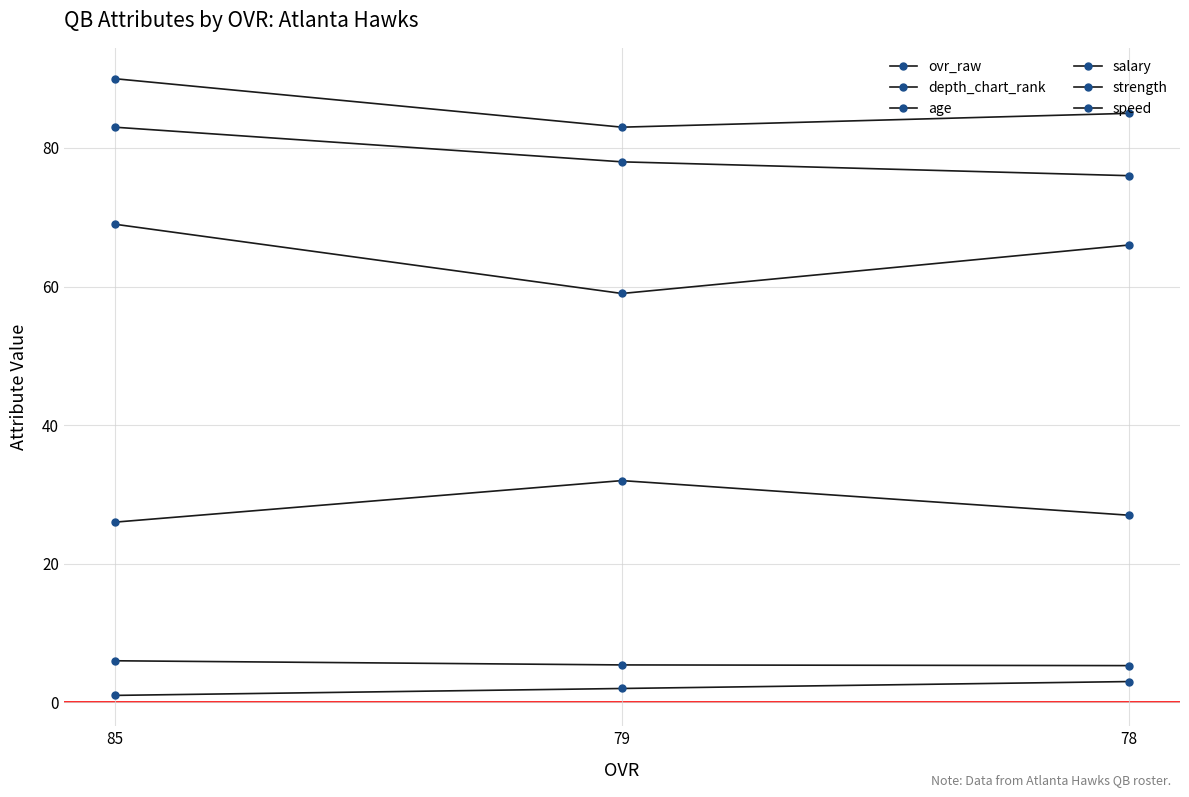

Is it true that ovr_raw equals 76.0 at 78?

True